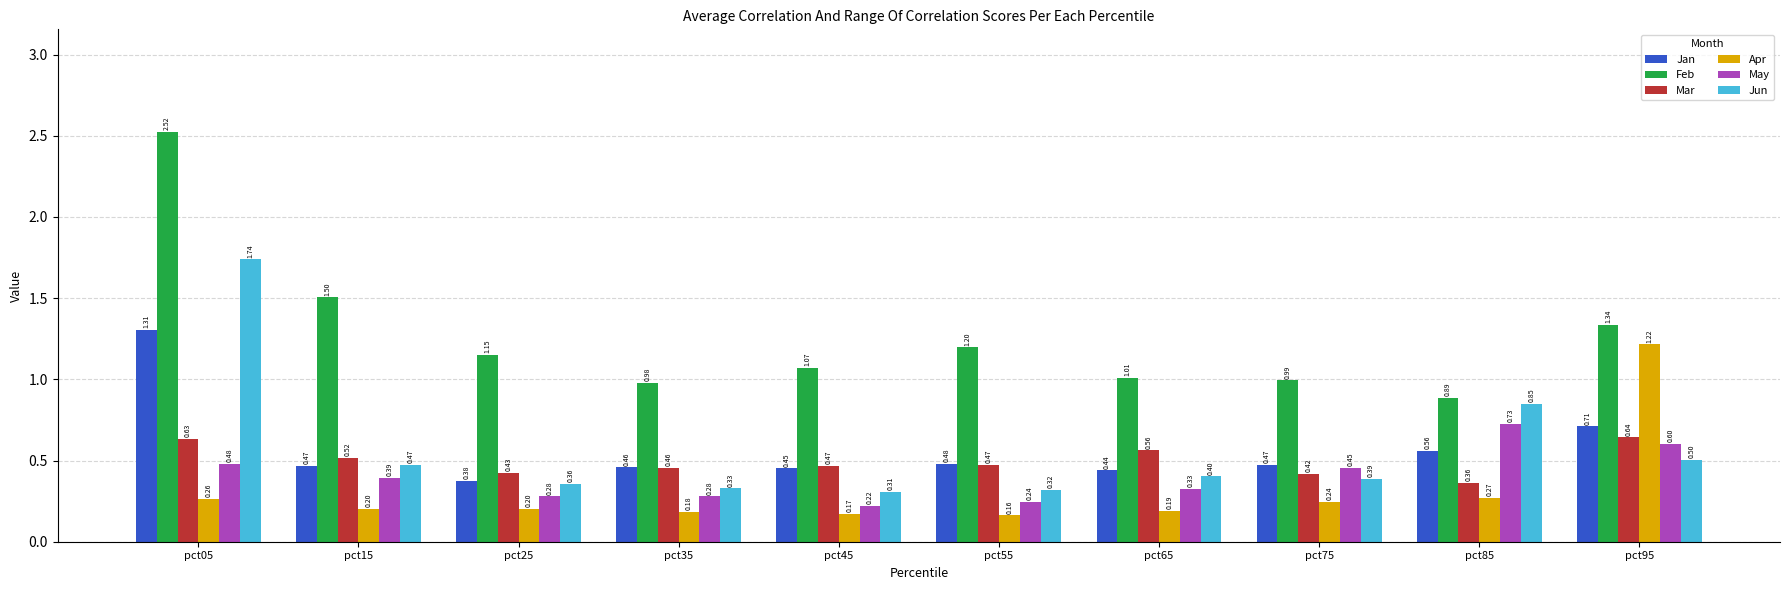

Rank the series by their maximum value, from lowest to highest.

Mar, May, Apr, Jan, Jun, Feb